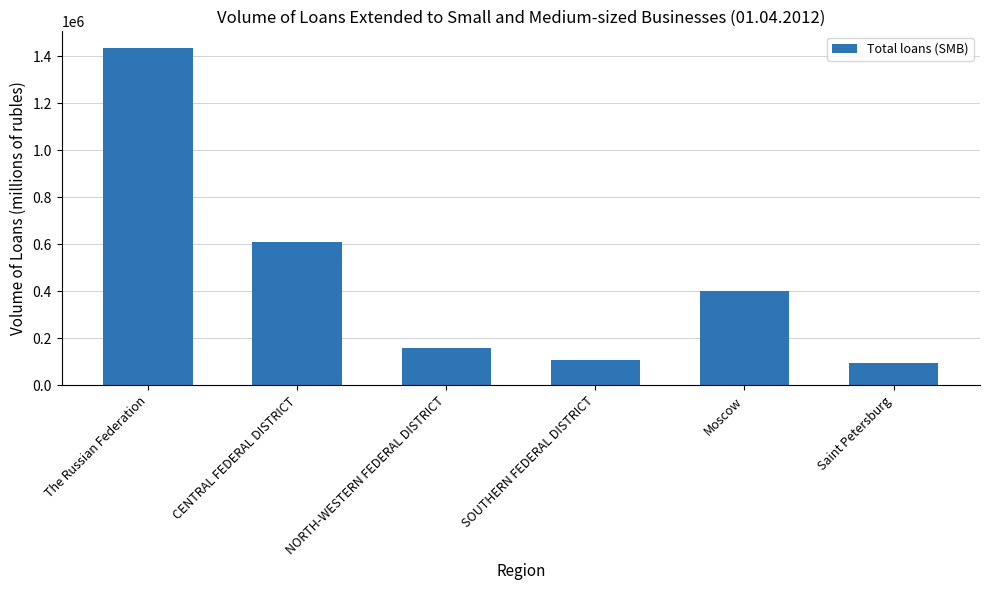

What is the change in value from Moscow to Saint Petersburg?

-304479